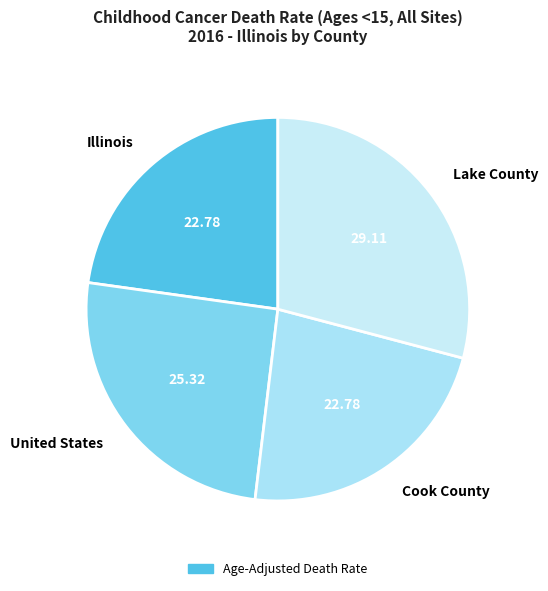

Combined, do Cook County and Illinois account for over 50%?

No